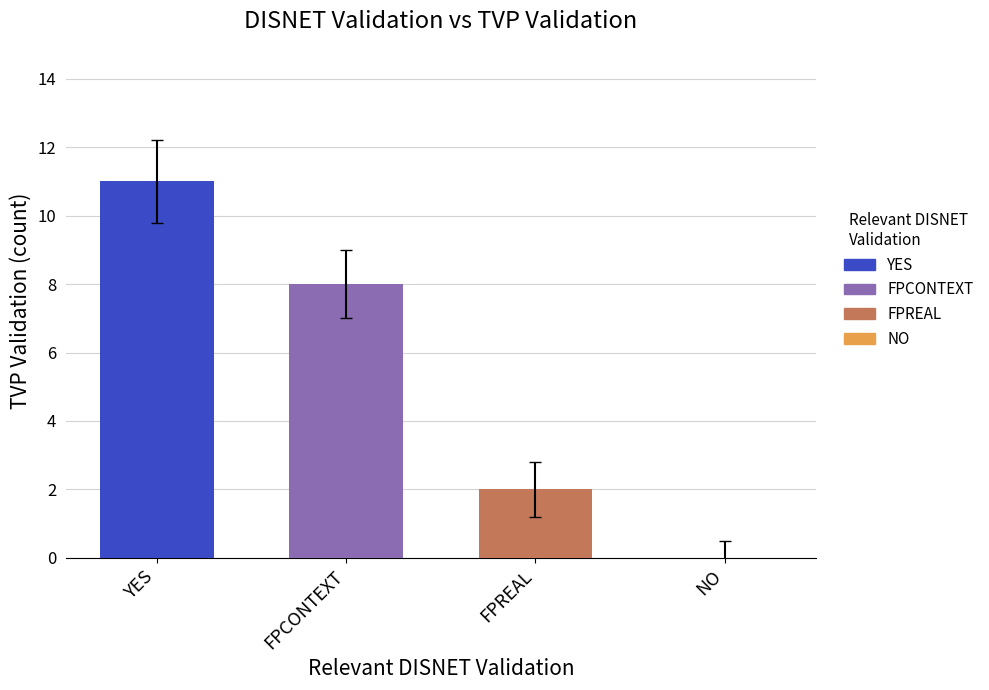

Are the bars grouped side by side (vs. stacked)?

No